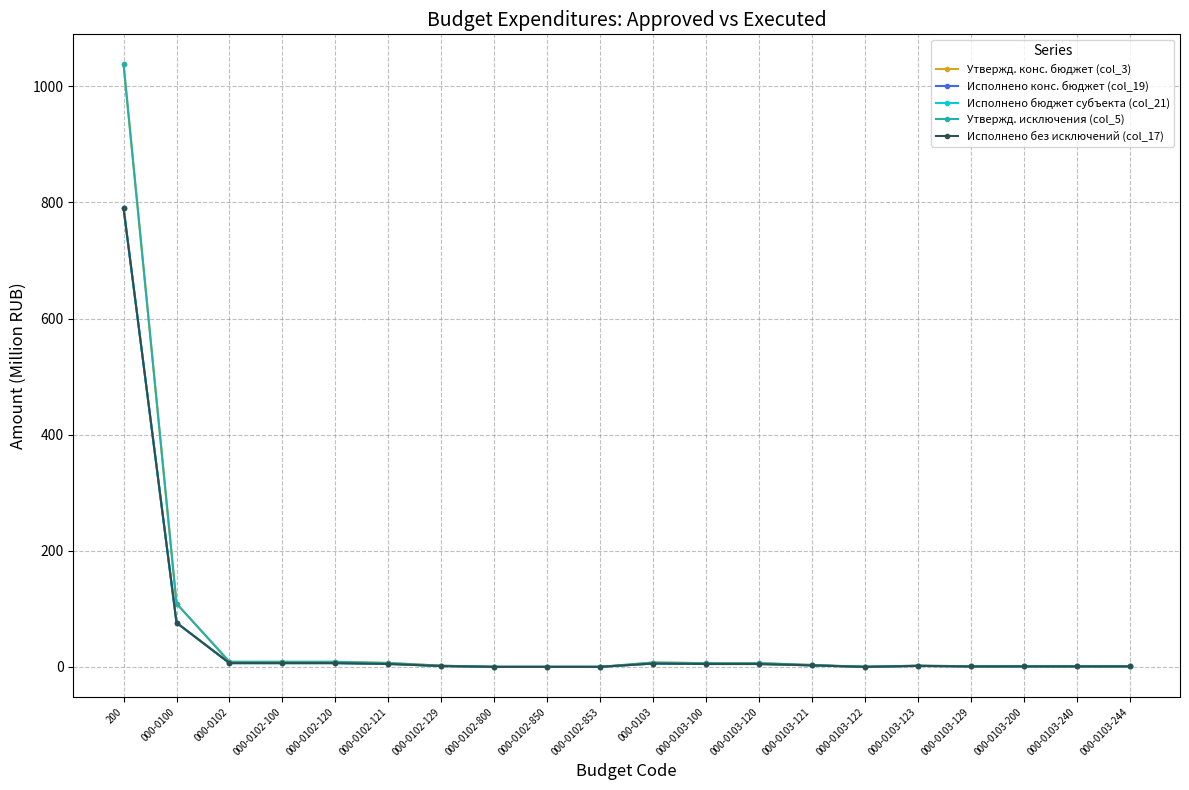

What is the label of the 17th point from the left?

000-0103-129